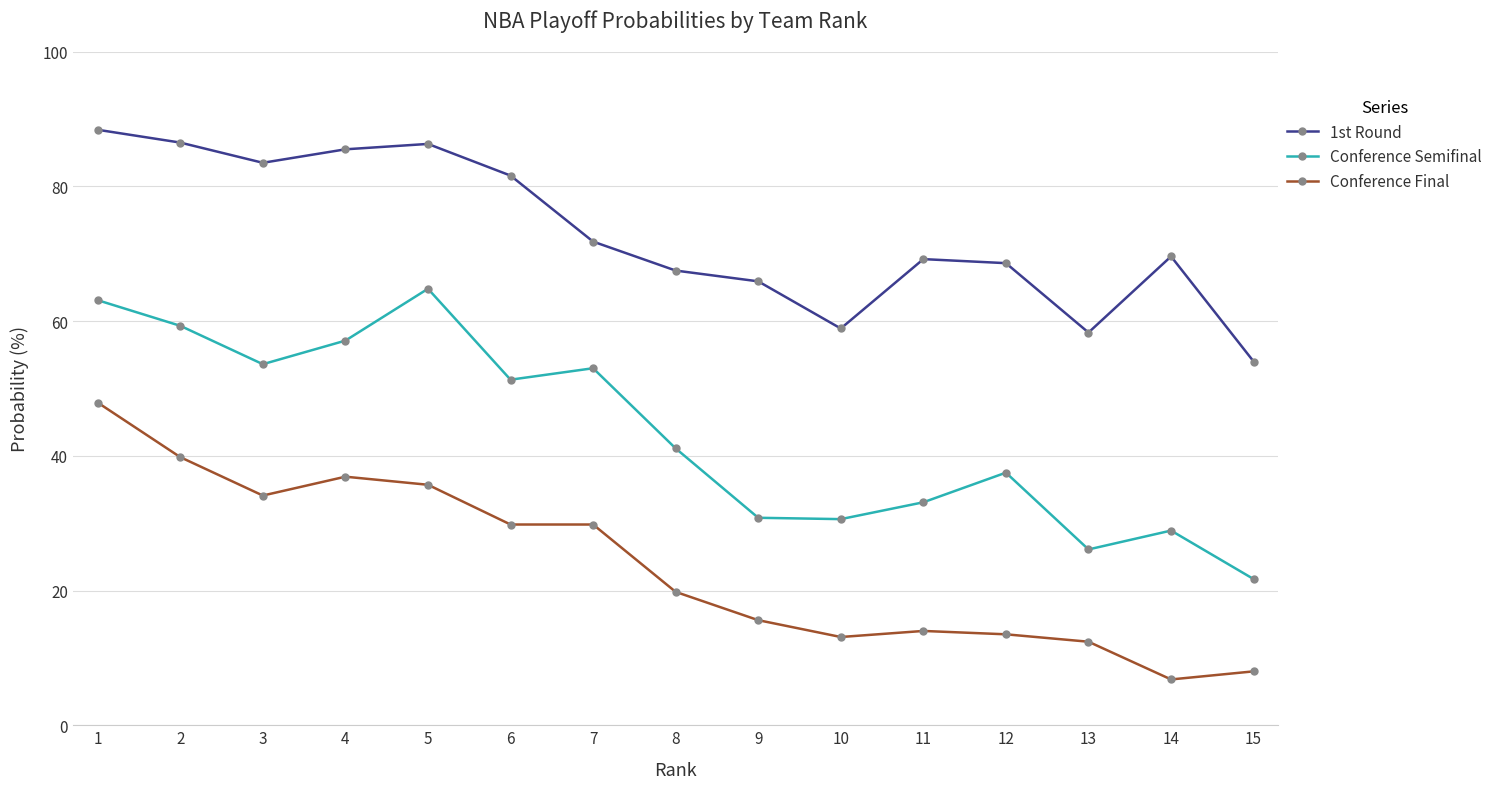

Where is the first local maximum for Conference Semifinal?

5